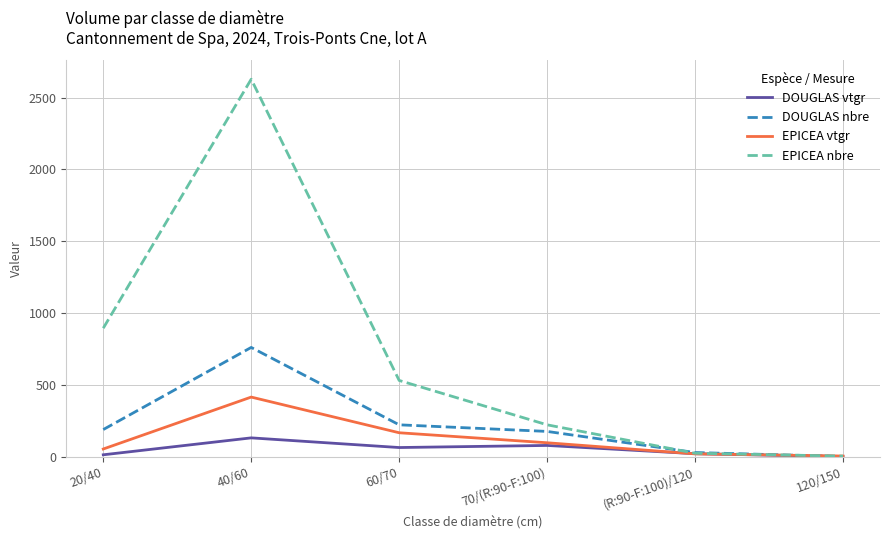

How many lines are shown in the chart?

4